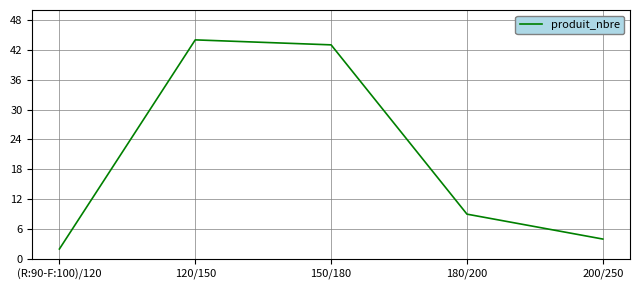

At which category does the data reach its first local peak?

120/150